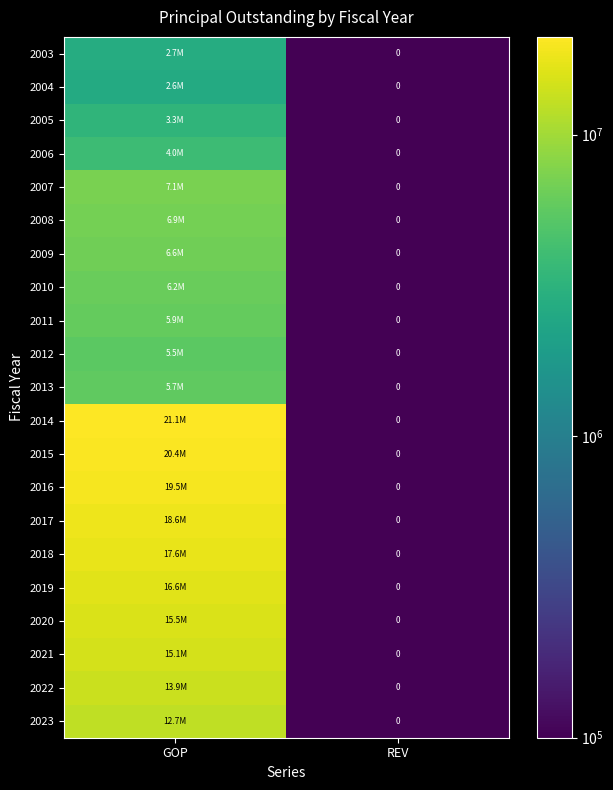

How many distinct data groups are displayed?

21